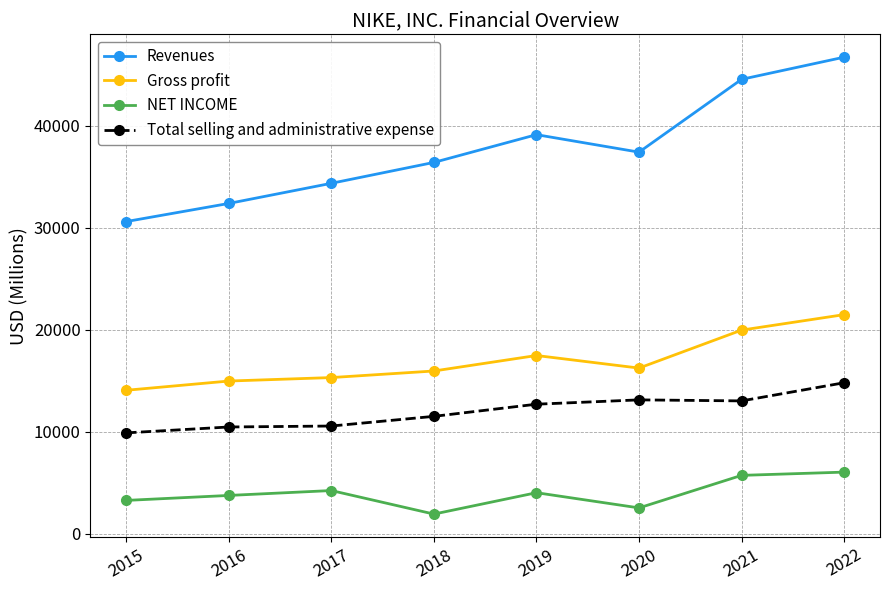

The Revenues series shows 58023 at 2016. True or false?

False